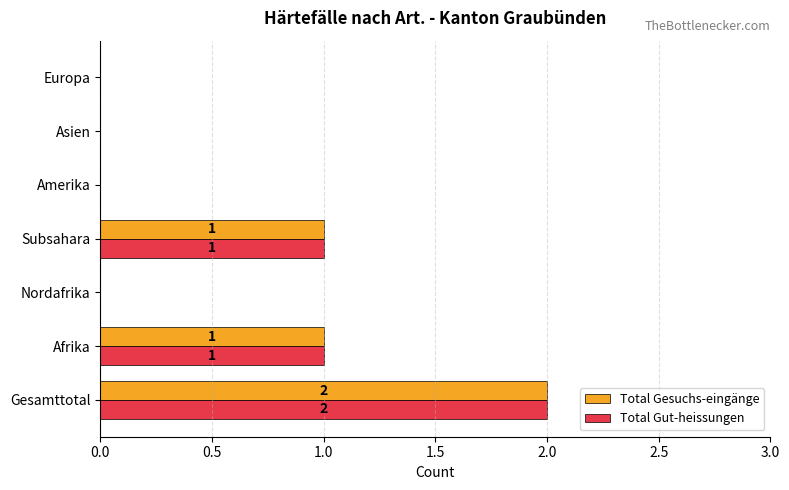

What is the sum of all Total Gut-heissungen values?

4